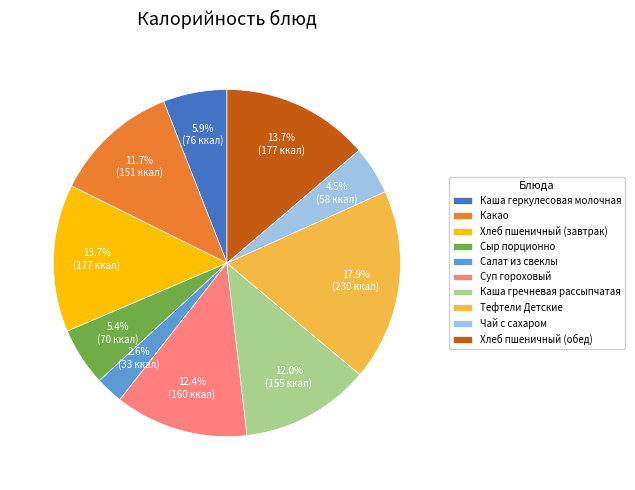

To the nearest percent, what is the average slice percentage?

10%